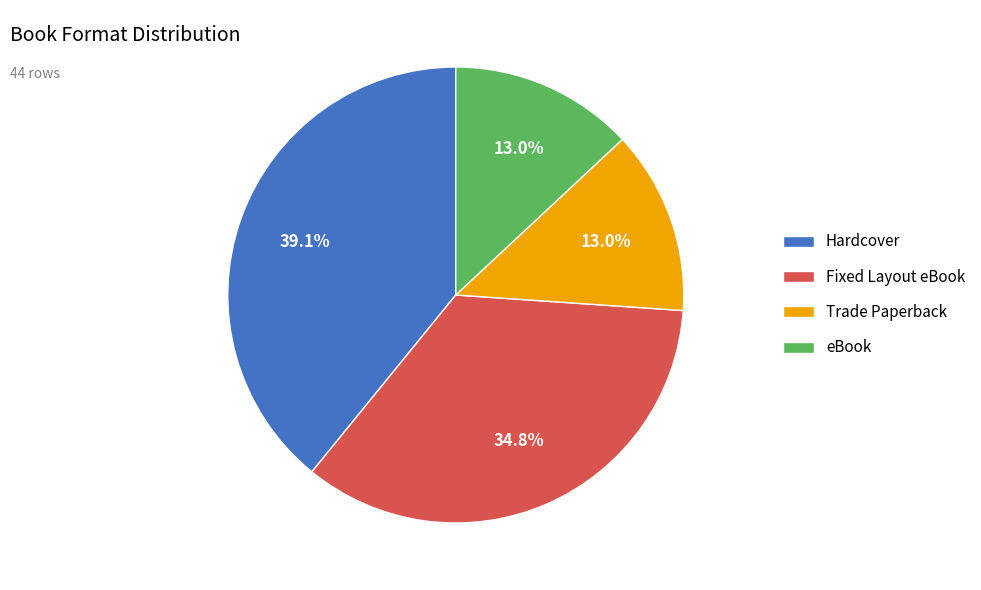

Combined, what portion of the pie is Fixed Layout eBook and Trade Paperback?

47.8%